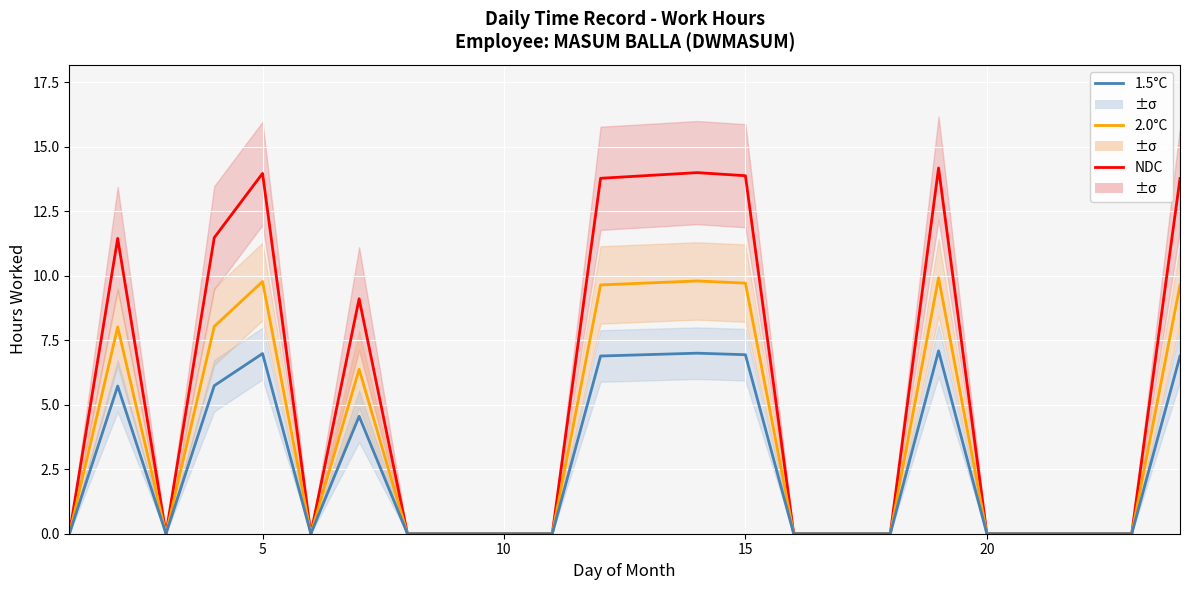

What is the average value of the 1.5°C series?

2.5